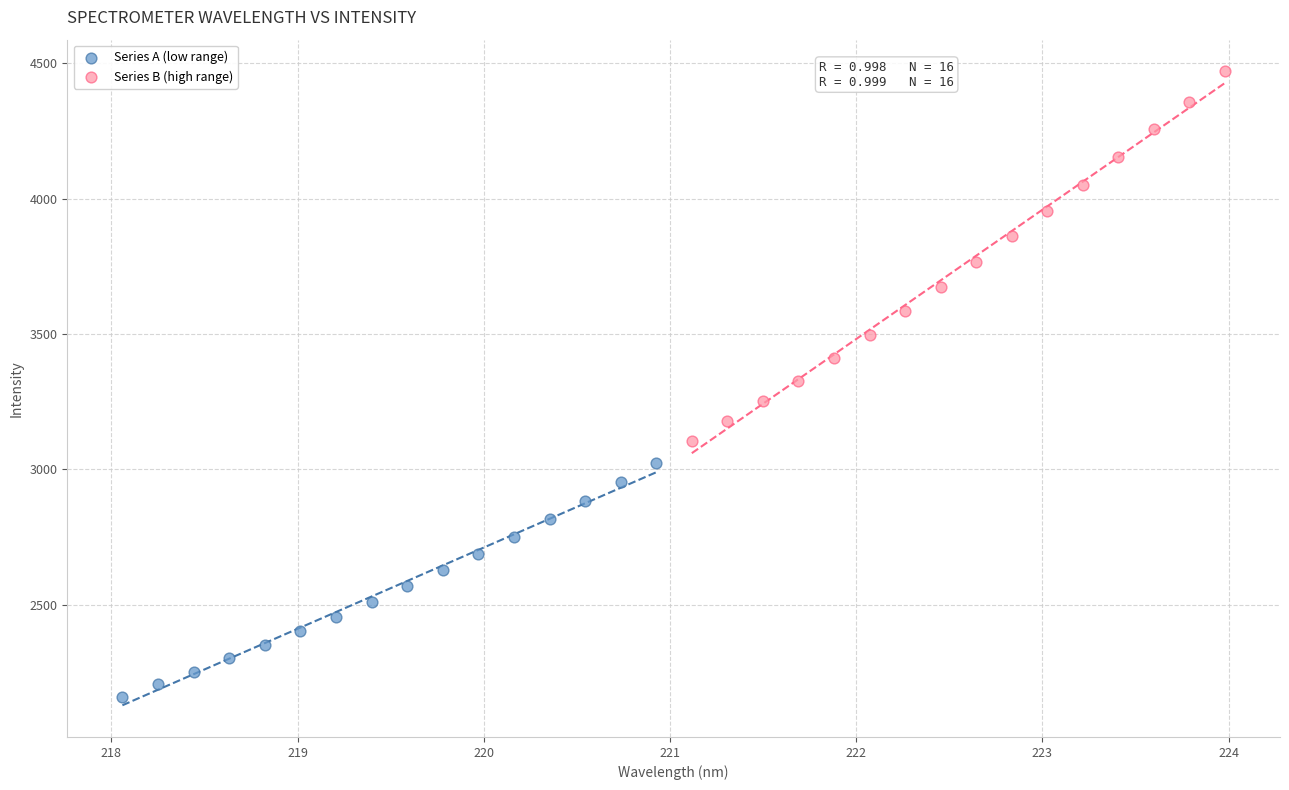

Which series has the largest Y range (max minus min)?

Series B (high range)